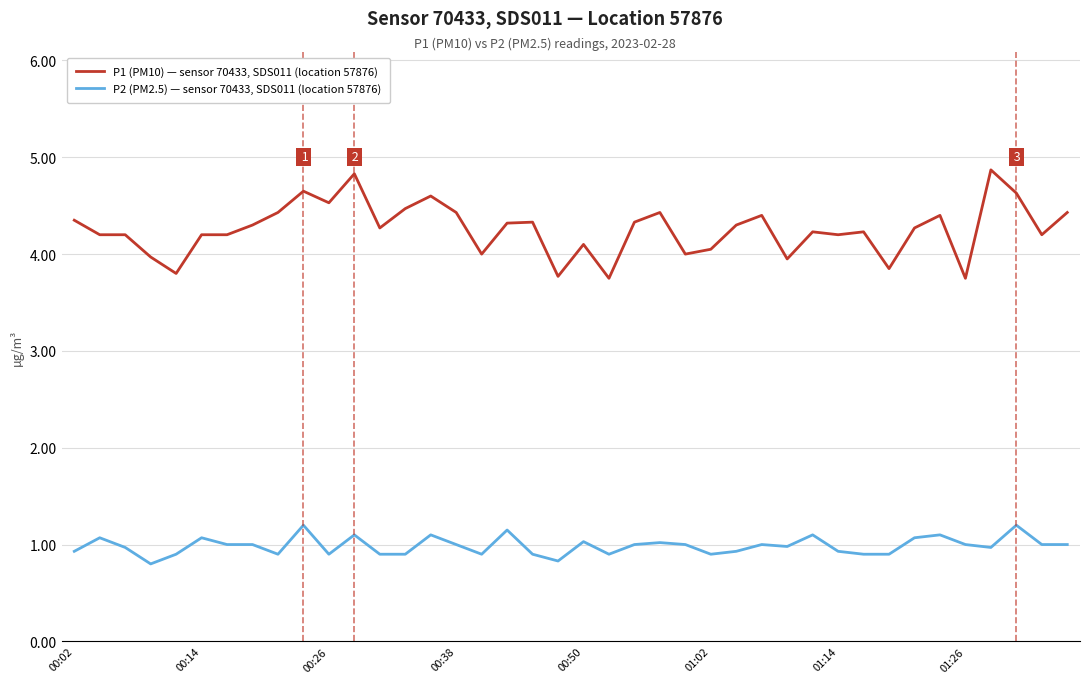

Rank the series by their maximum value, from lowest to highest.

P2 (PM2.5) — sensor 70433, SDS011 (location 57876), P1 (PM10) — sensor 70433, SDS011 (location 57876)